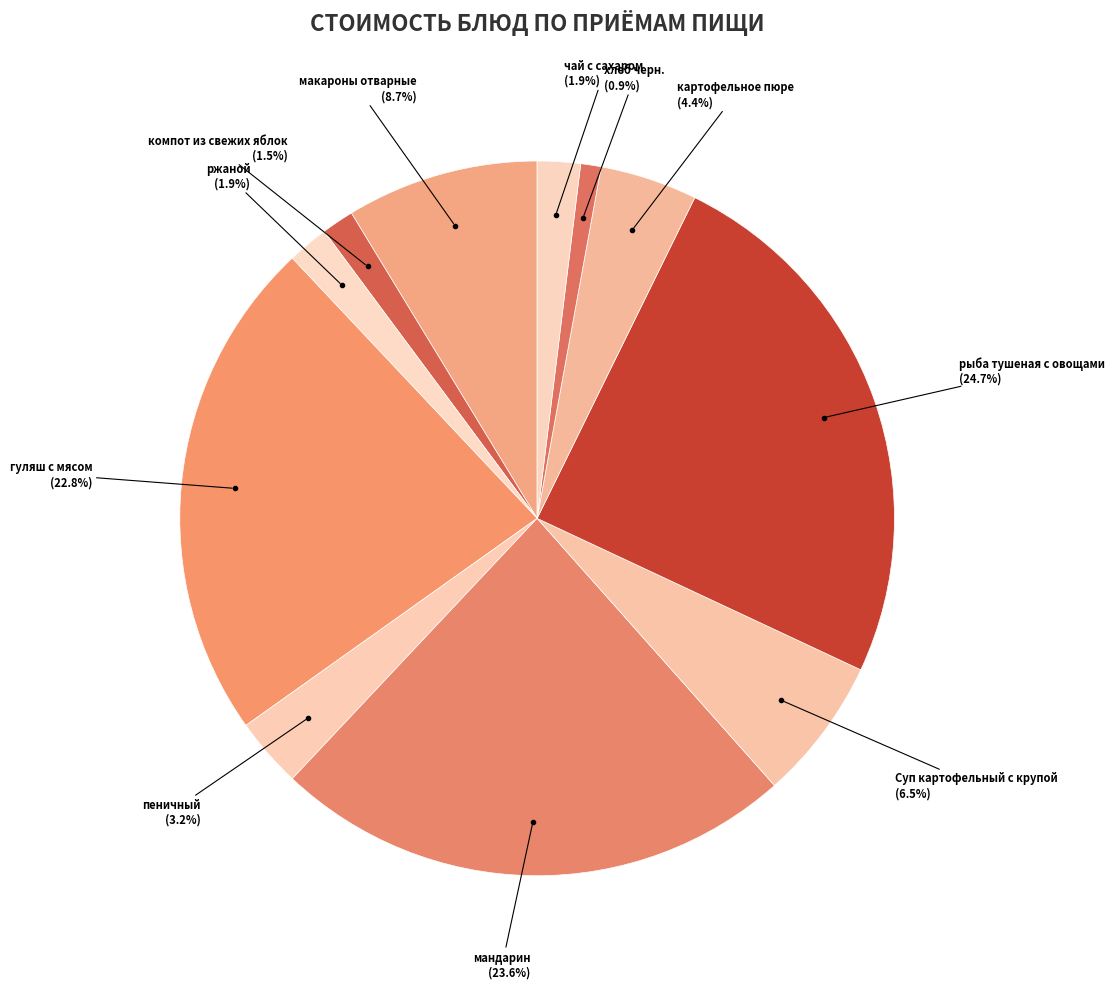

Which slice is the largest?

рыба тушеная с овощами